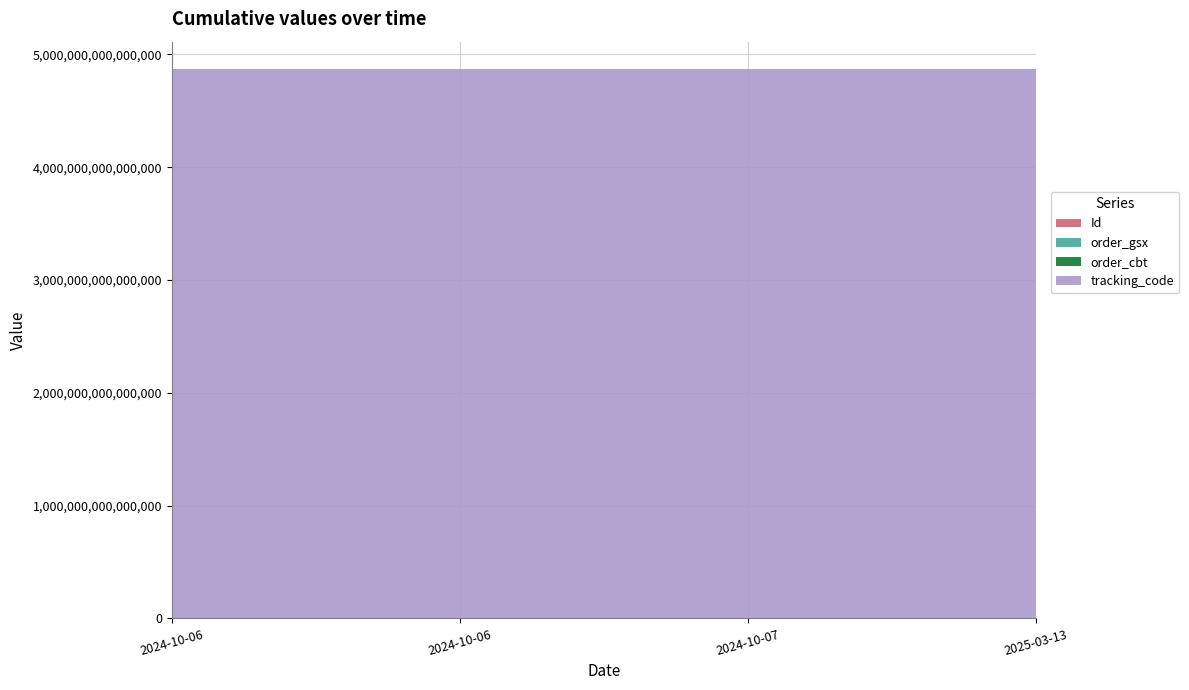

Reading left to right, what are all the values shown in this chart?

Id: 69884625	69884624	69884623	69884622
order_gsx: 578339	578339	578339	578339
order_cbt: 4870045097	4870045097	4870045097	4870045097
tracking_code: 4870045097578300	4870045097578300	4870045097578300	4870045097578300